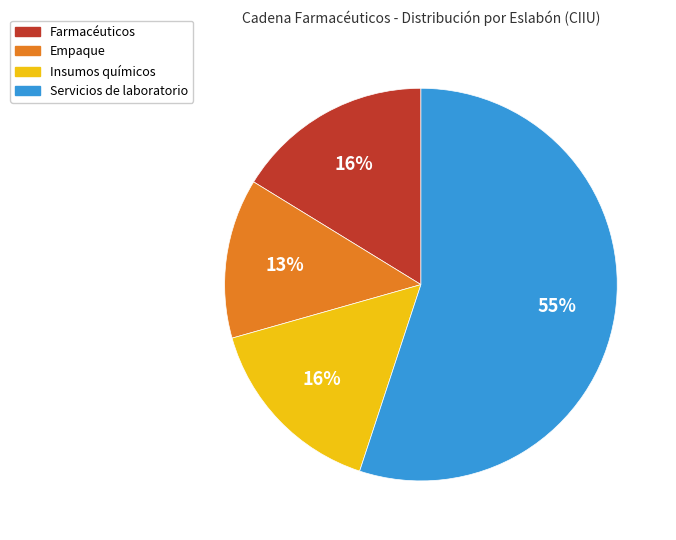

How many slices are in this pie chart?

4